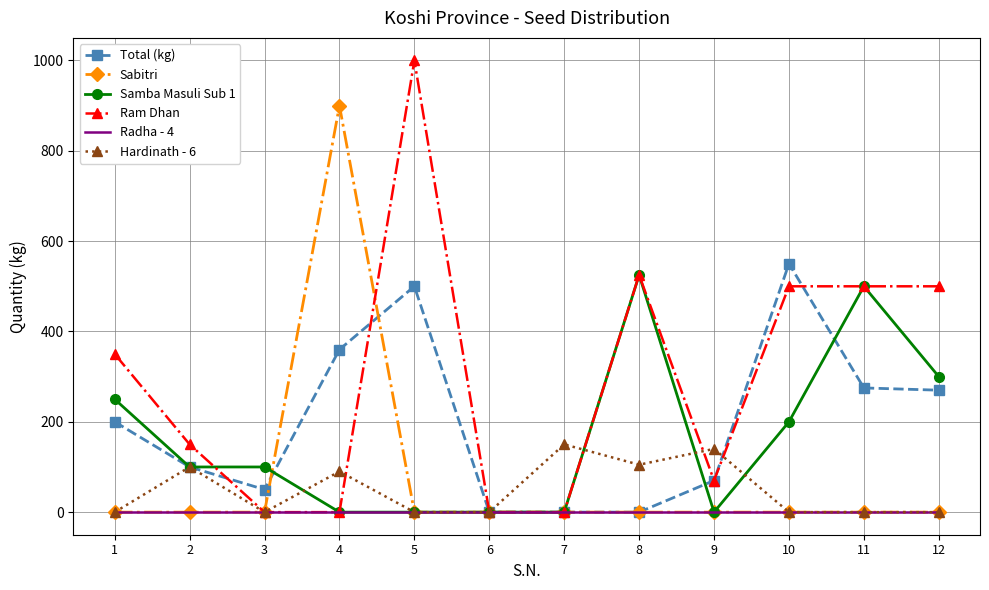

True or false: Ram Dhan has a value of 500 at 12.

True